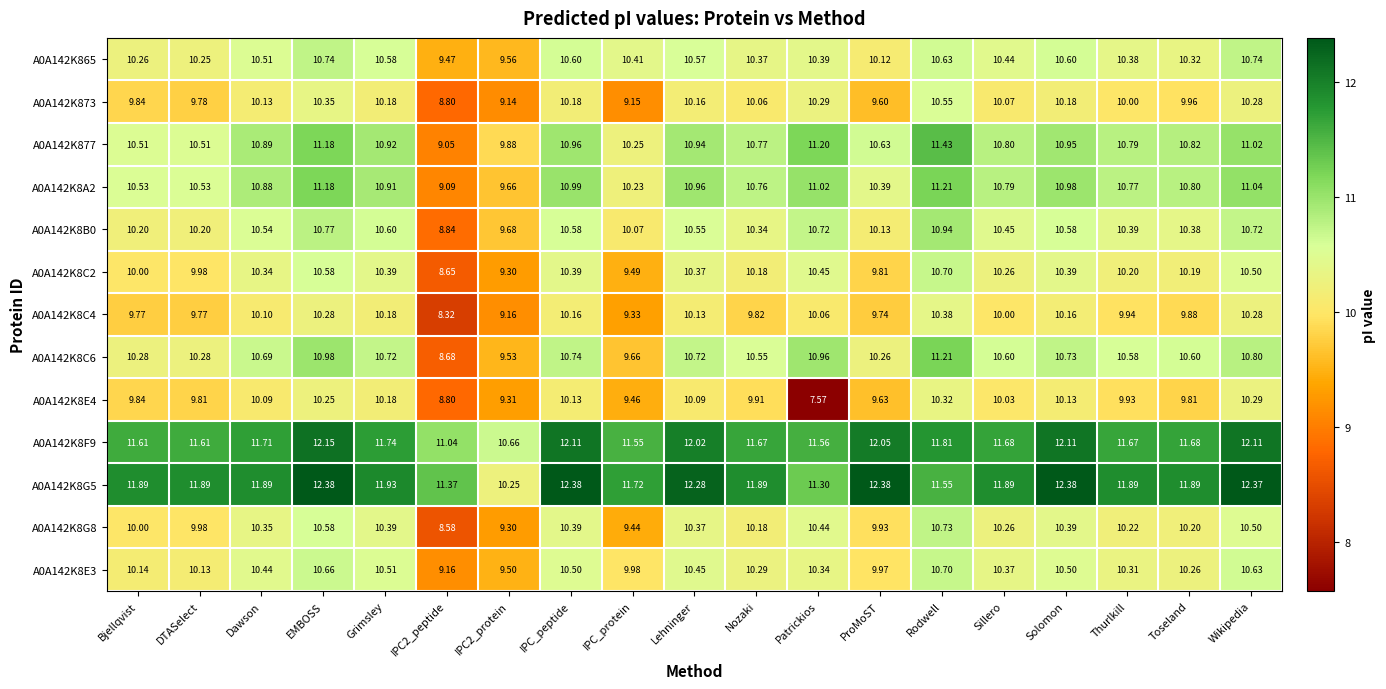

At which label does A0A142K8E3 first exceed 10?

Bjellqvist